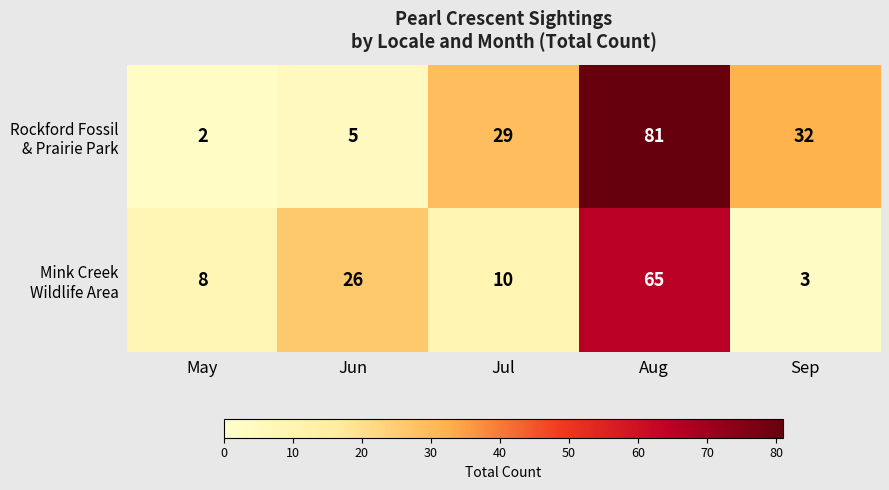

What is the greatest value displayed?

81